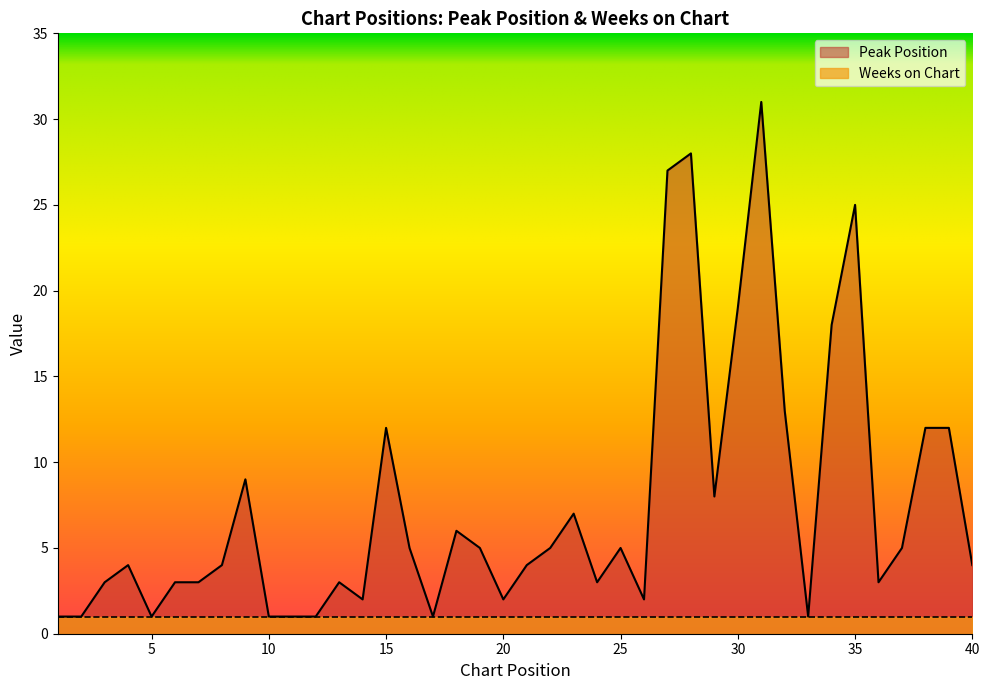

How many interior local valleys (lower than both neighbors) does the data have?

9